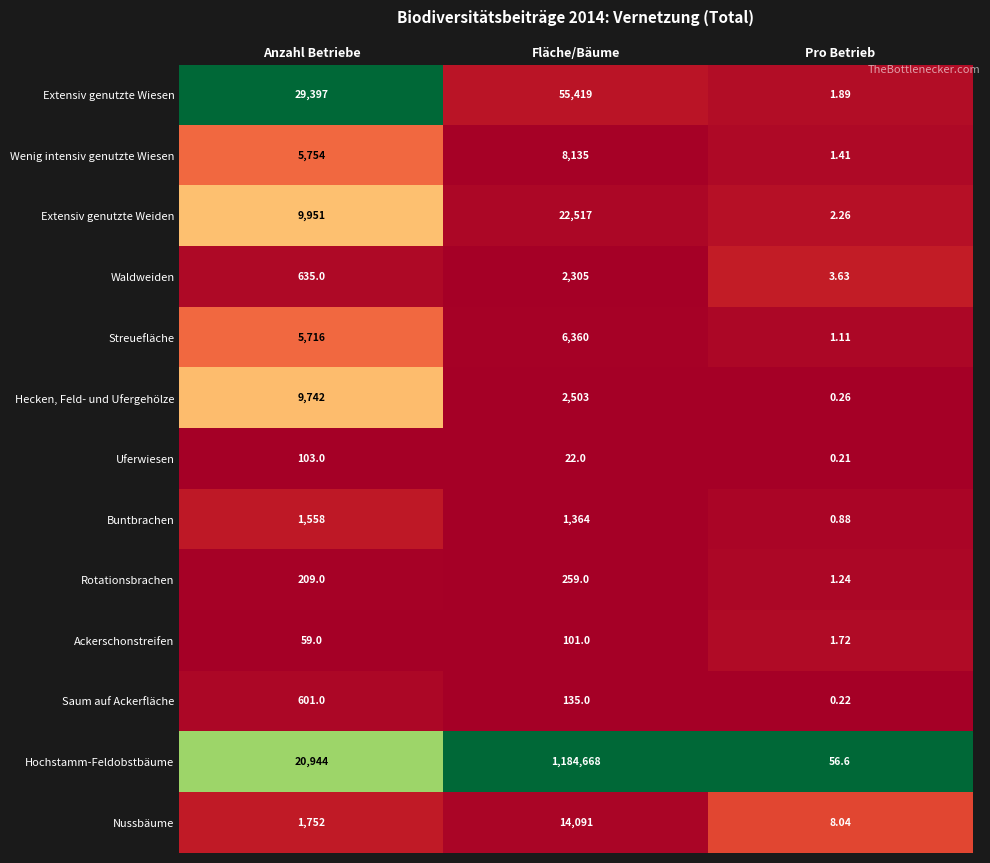

Where is Extensiv genutzte Wiesen nearest to the value 27710?

Anzahl Betriebe